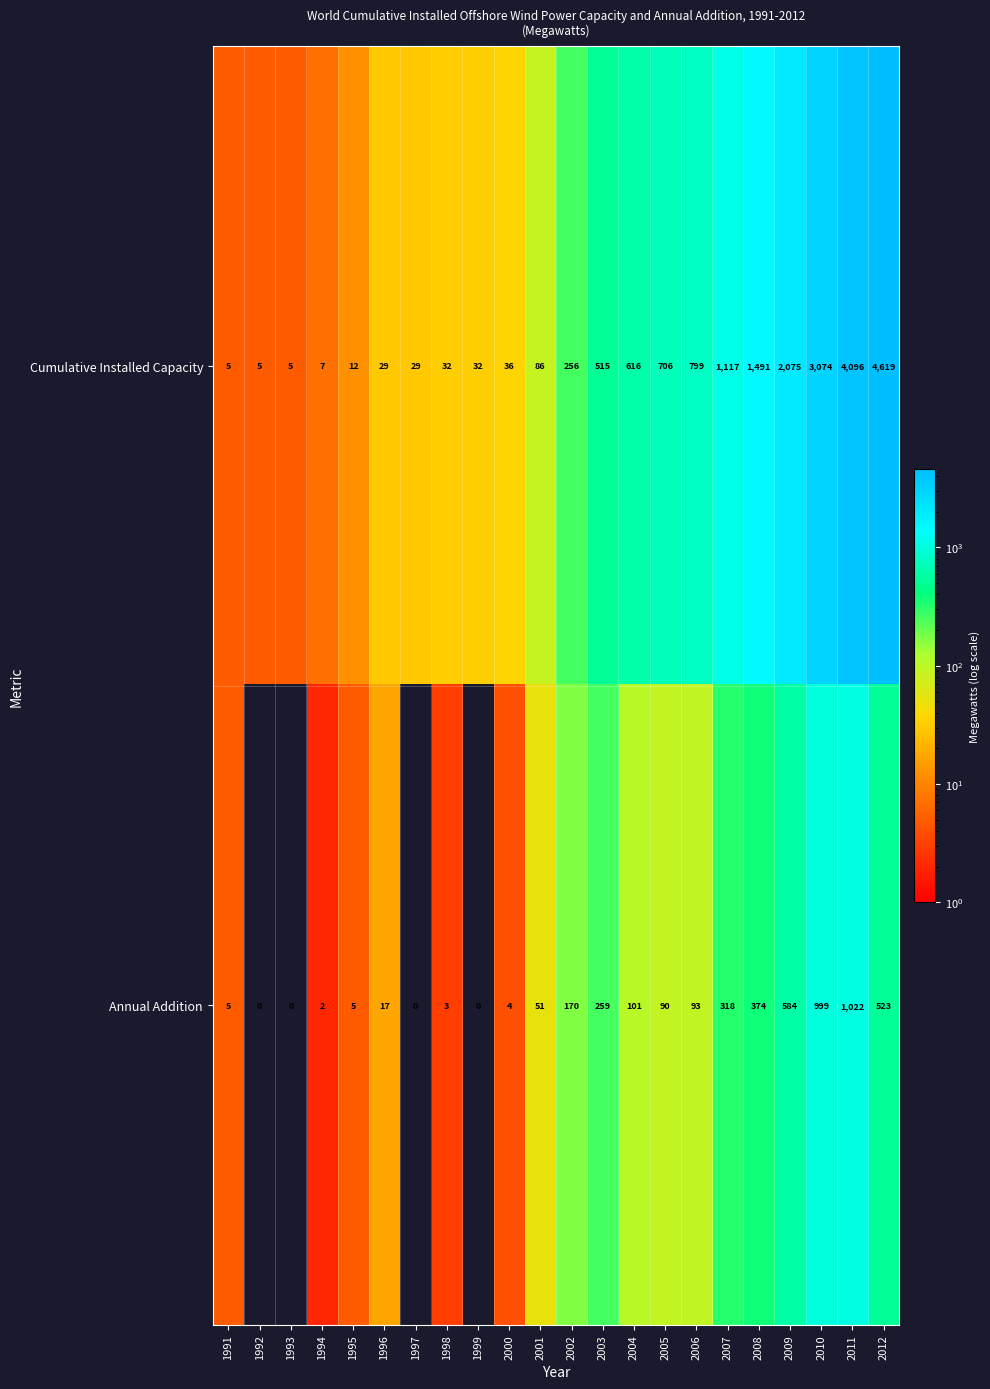

At which label is Annual Addition closest to 511?

2012